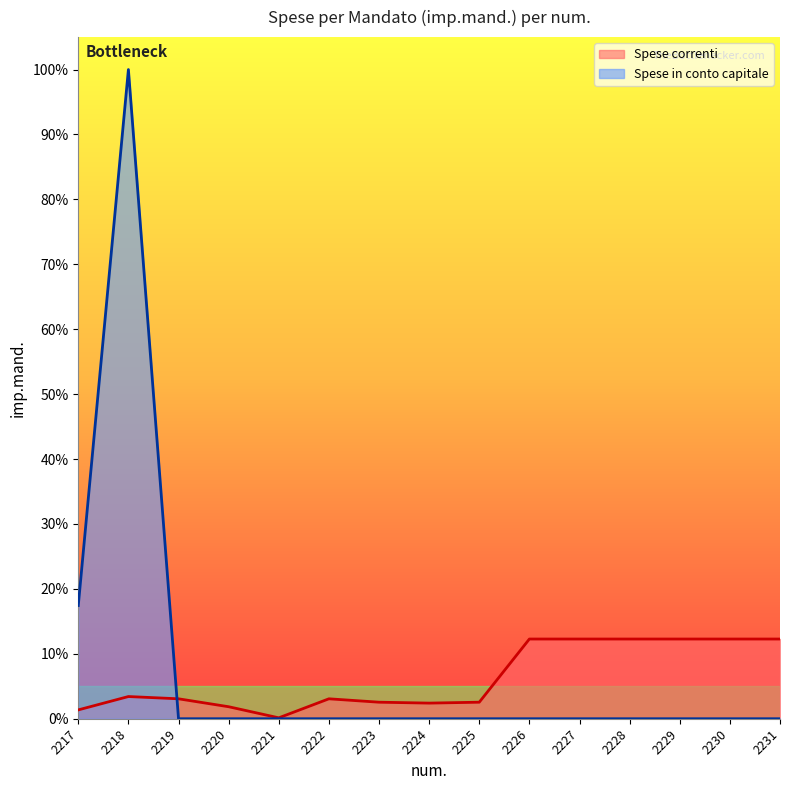

Does the chart display data point markers on the line(s)?

No